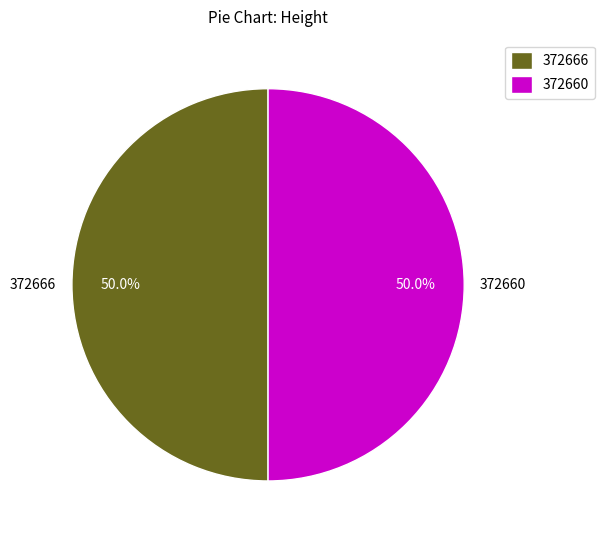

What is the ratio of the value at 372666 to the value at 372660?

1.0